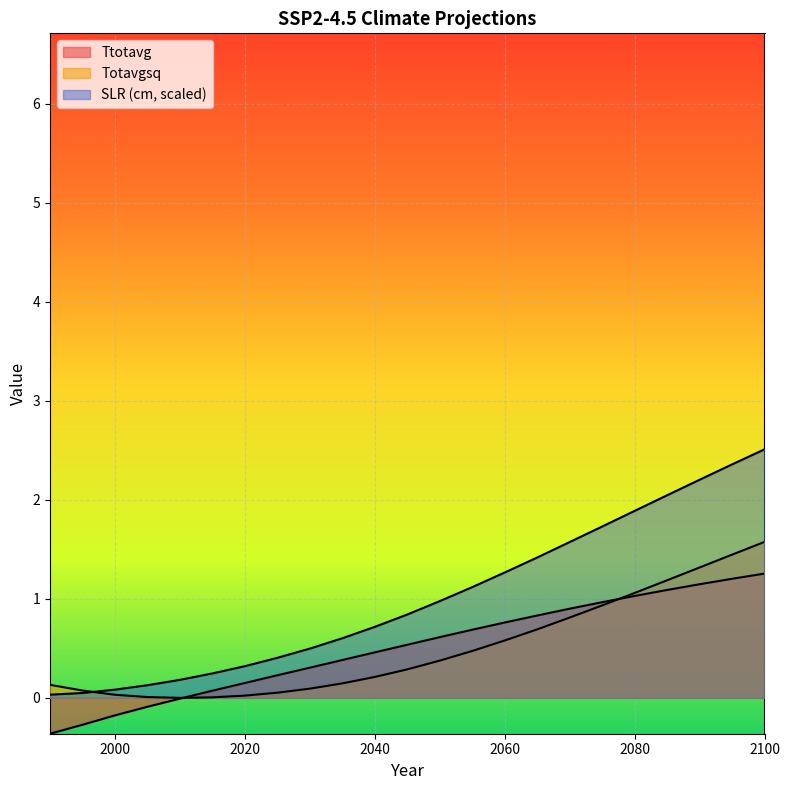

The SLR (cm) series shows 0.4 at 2085. True or false?

False